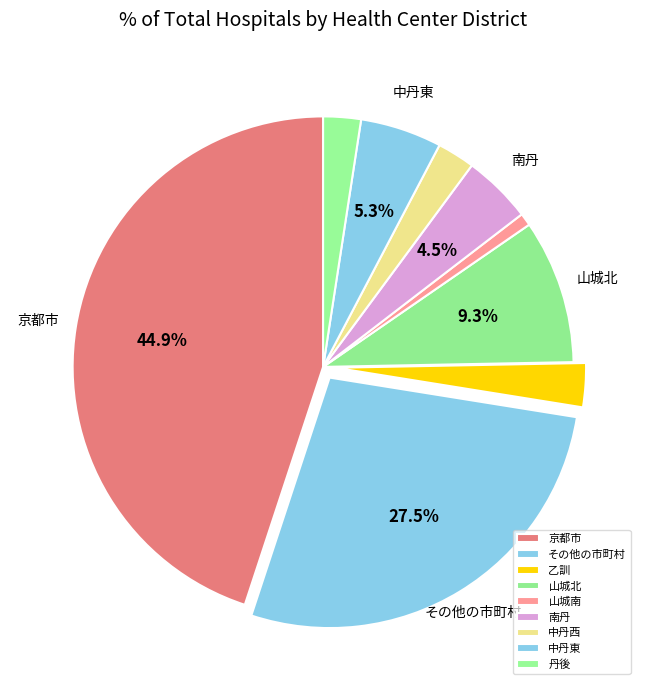

Does 乙訓 account for over 50% of the chart?

No